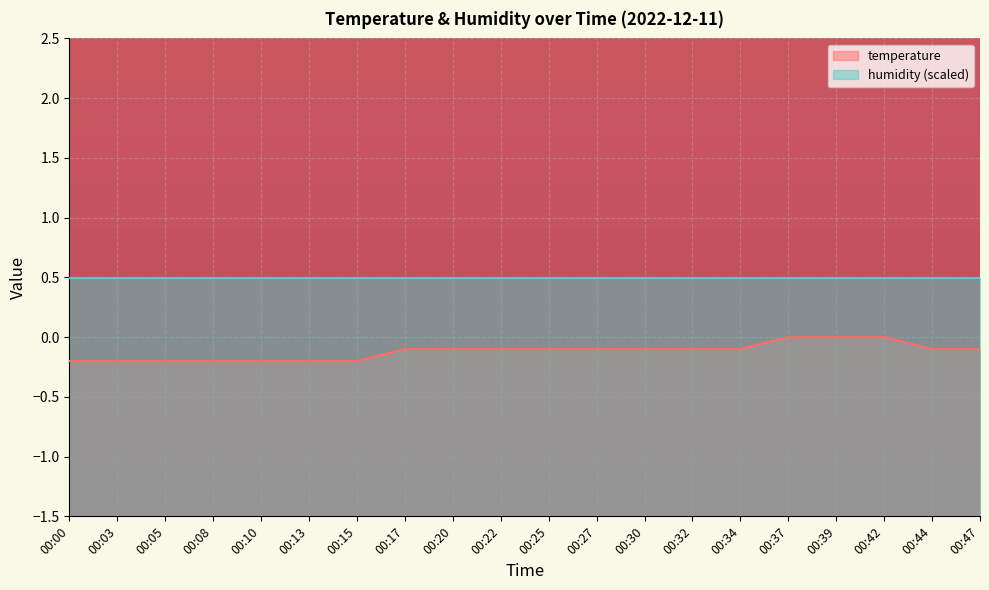

What is the sum of all values?

-2.4